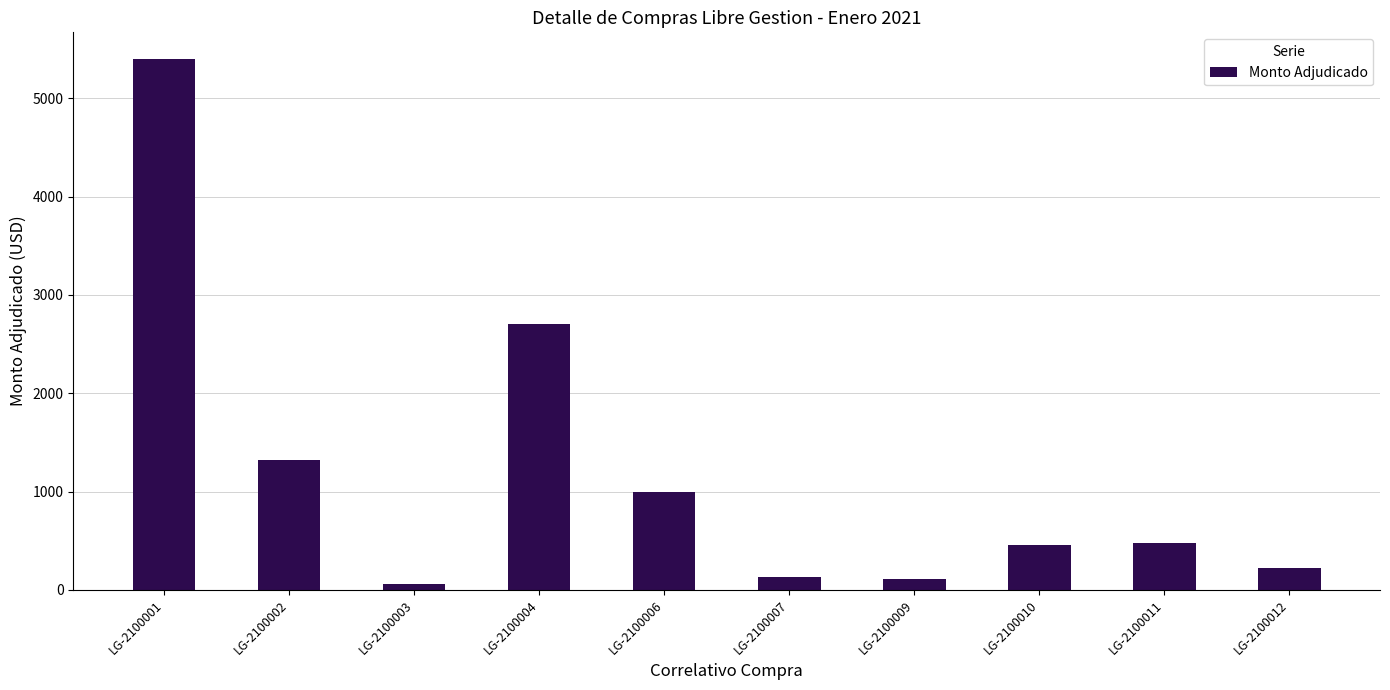

What is the greatest value displayed?

5400.0